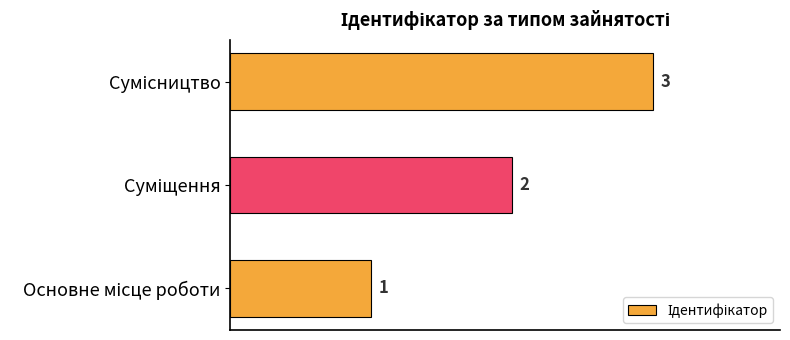

How many values are between 1 and 3?

3